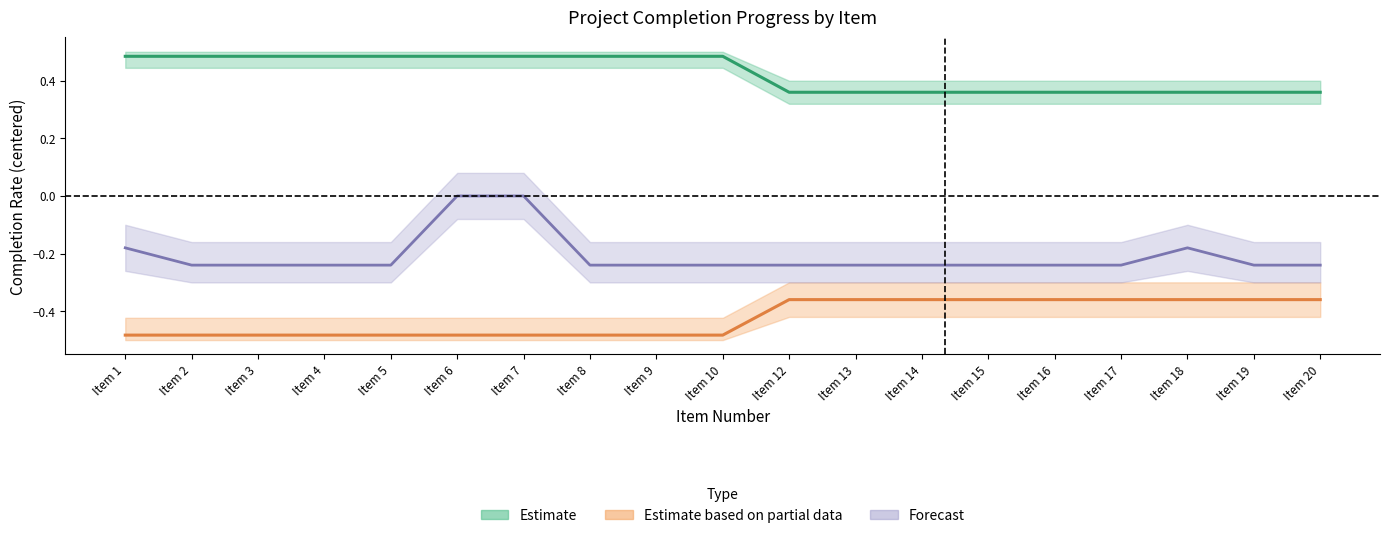

True or false: Qty Per Ship and Balance Due intersect in this chart.

False